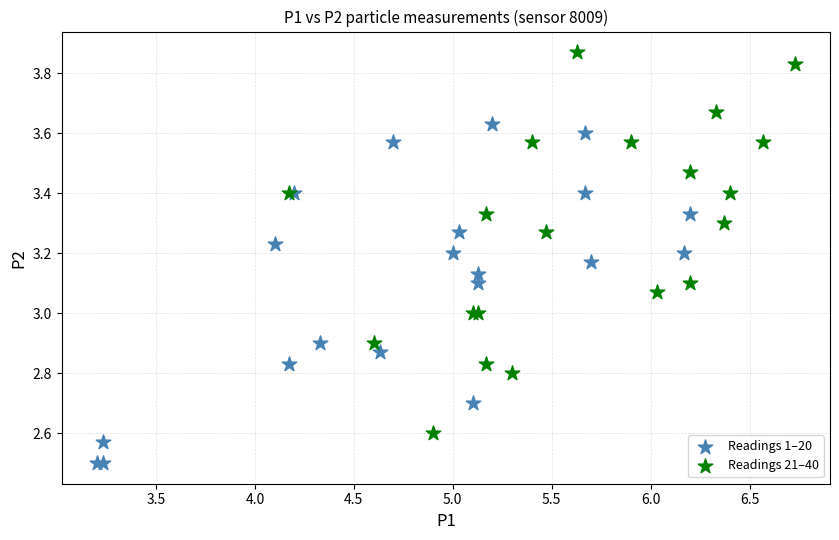

Which series contains the lowest Y value?

Readings 1–20